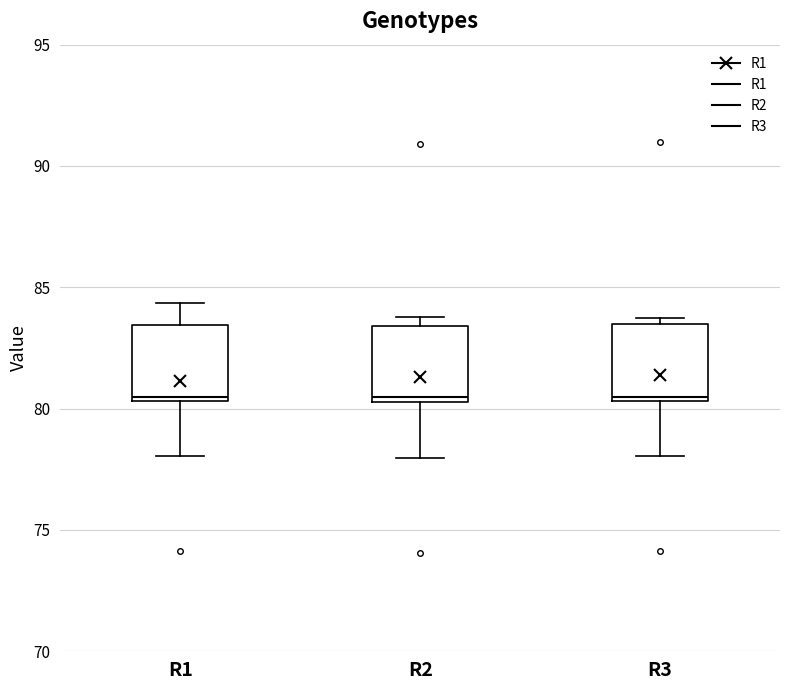

Where is the lower edge of the box for R1 on the y-axis? The values are not printed on the chart, so give them approximately, as read against the axis.

80.5